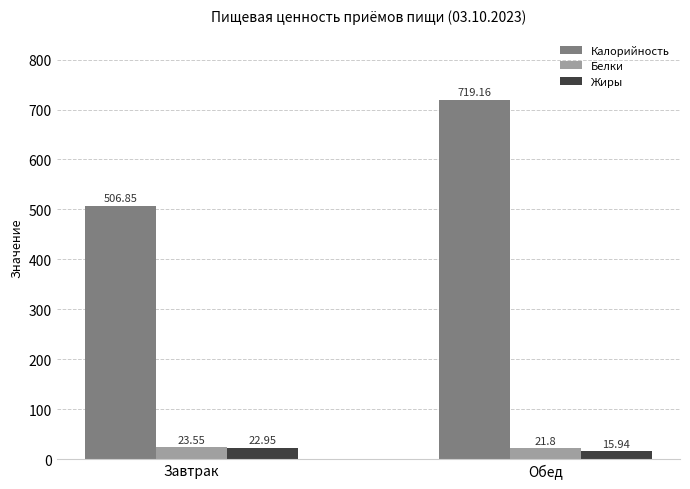

Which series has the widest spread of values?

Калорийность